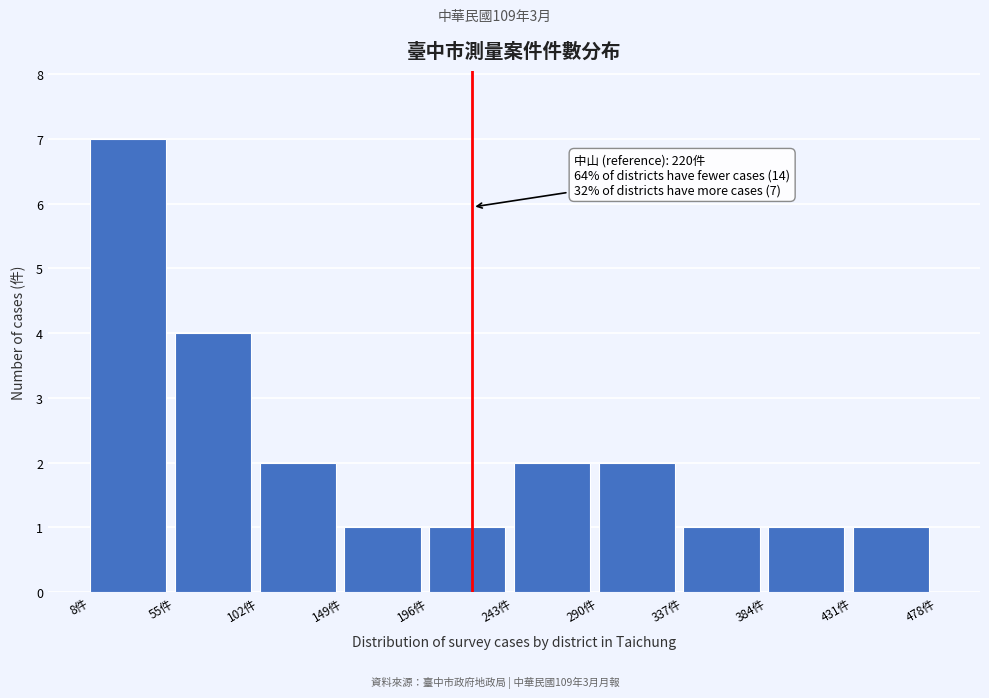

Over which range of the x-axis is the bar tallest?

8 to 55